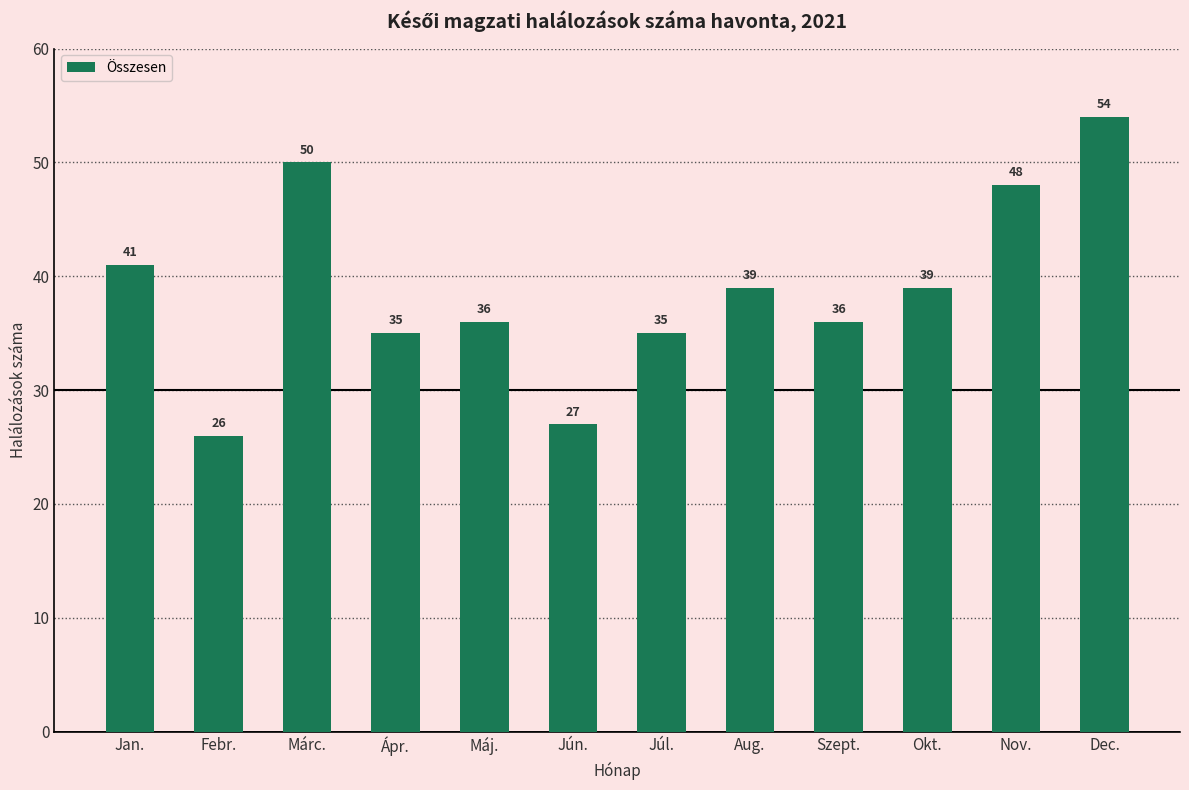

Reading left to right, extract all data points from this chart.

41	26	50	35	36	27	35	39	36	39	48	54